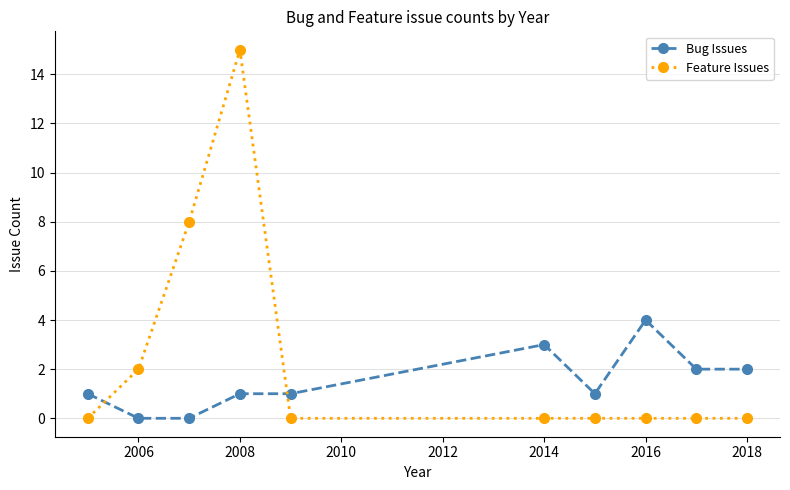

How many times do Bug Issues and Feature Issues cross each other?

2